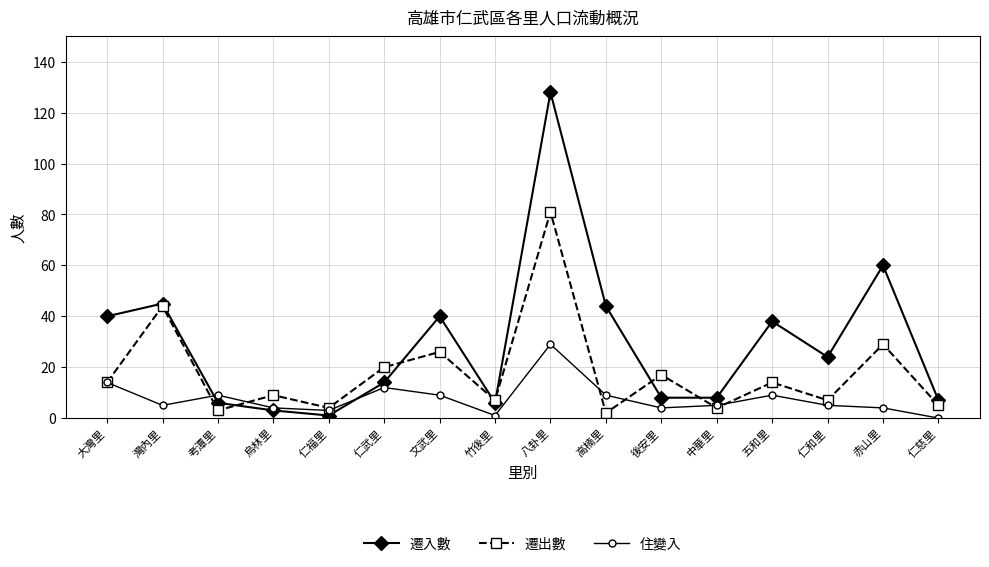

What is the difference between the maximum and second lowest values in the 住變入 series?

28